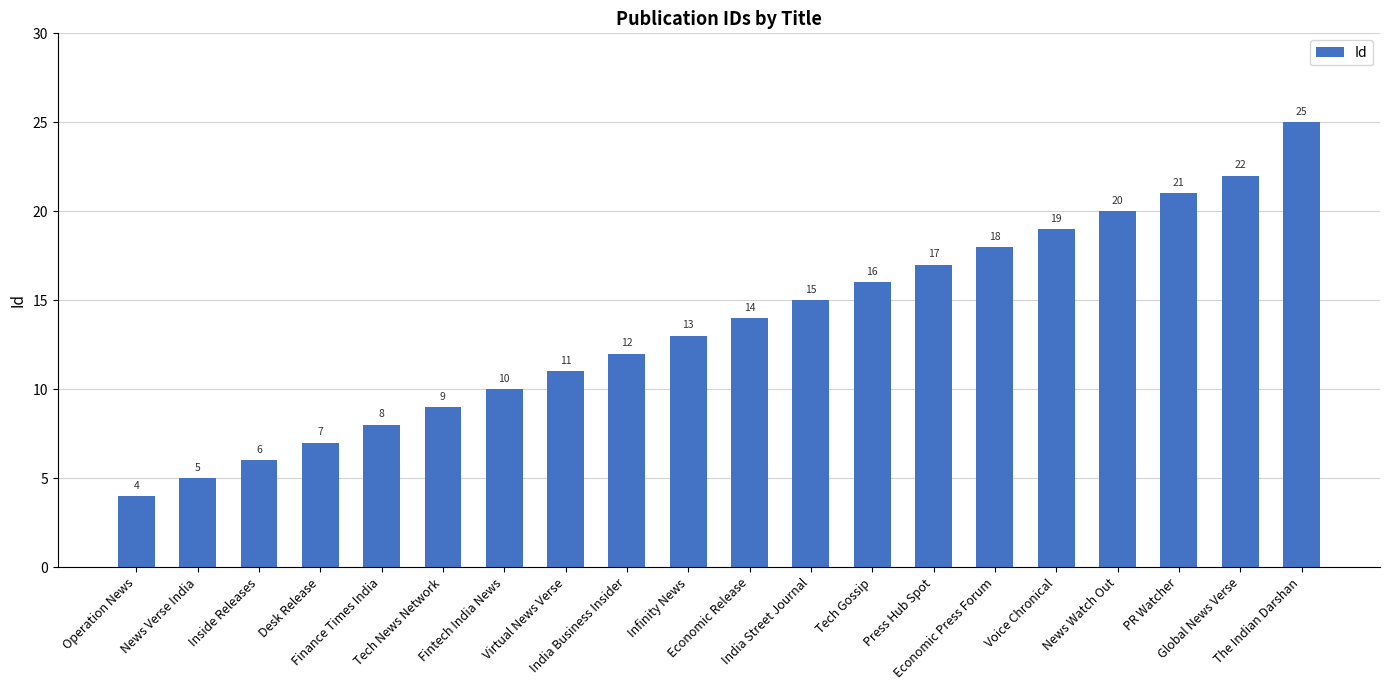

What is the difference between the maximum and minimum values?

21